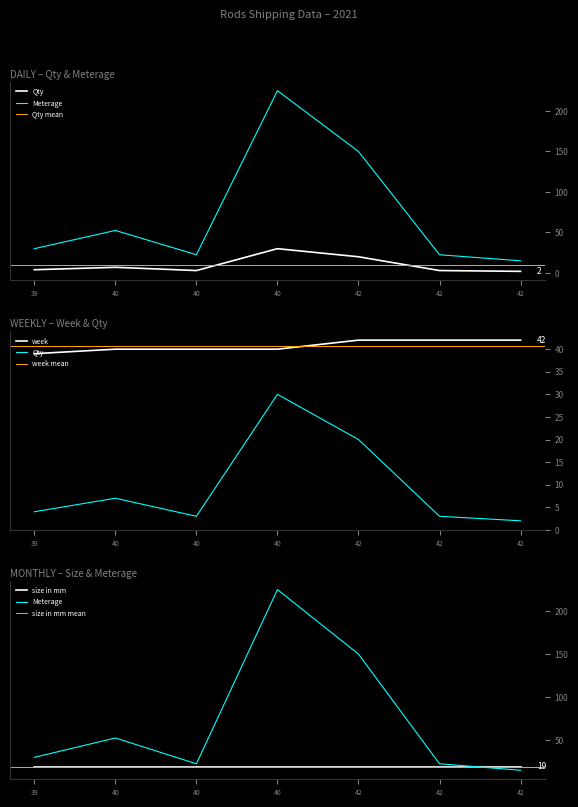

How many distinct data groups are displayed?

3